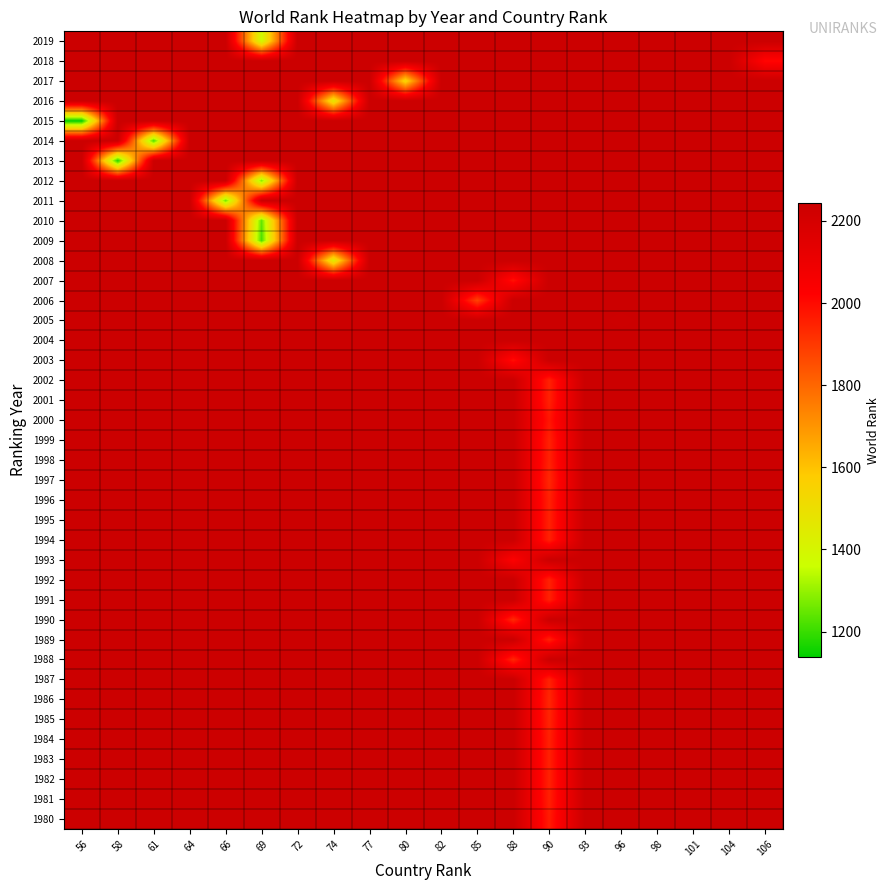

At which category is the sum across all series the highest?

64